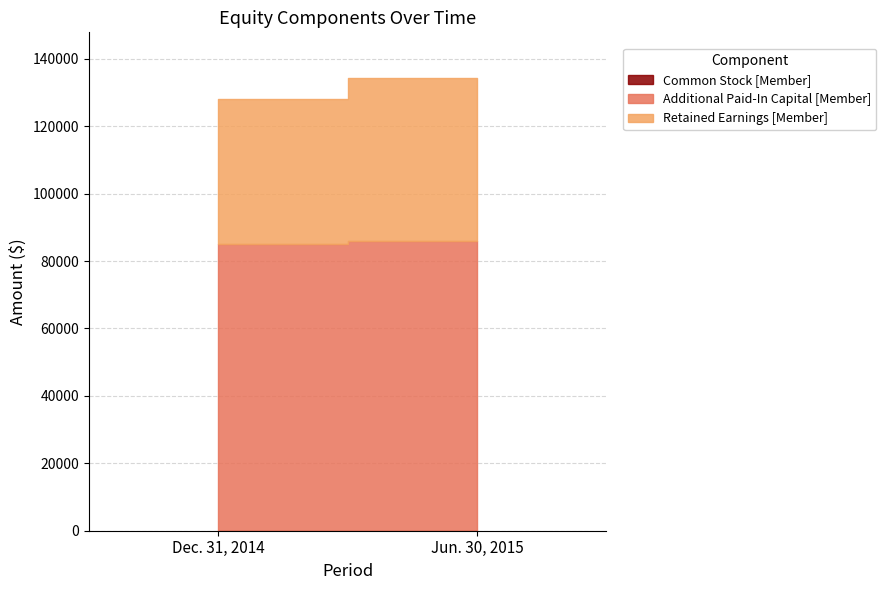

At which category is the sum across all series the highest?

Jun. 30, 2015